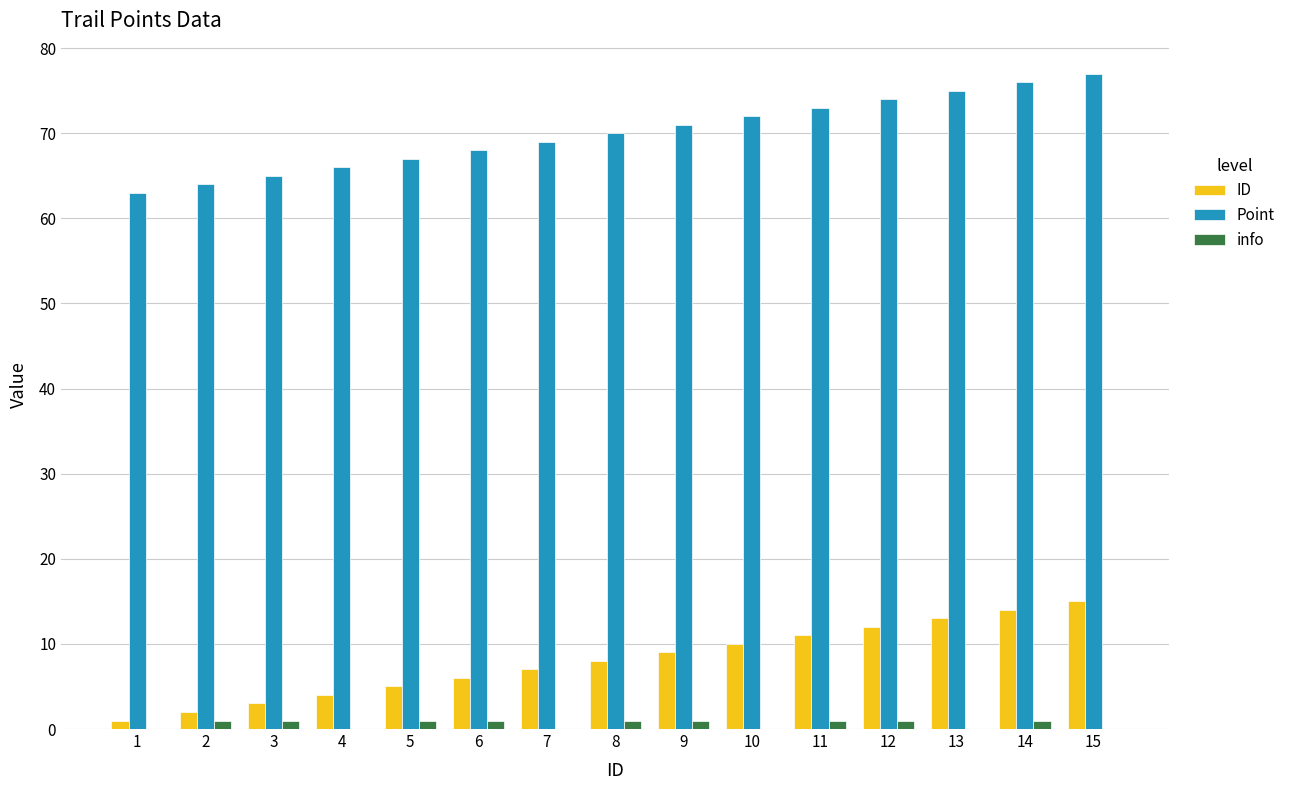

What is the sum of all Point values?

1050